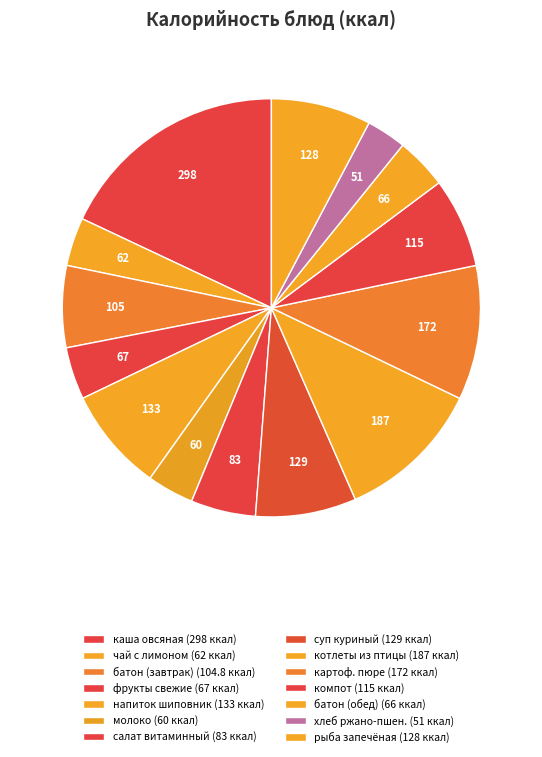

Count the number of slices in the pie.

14